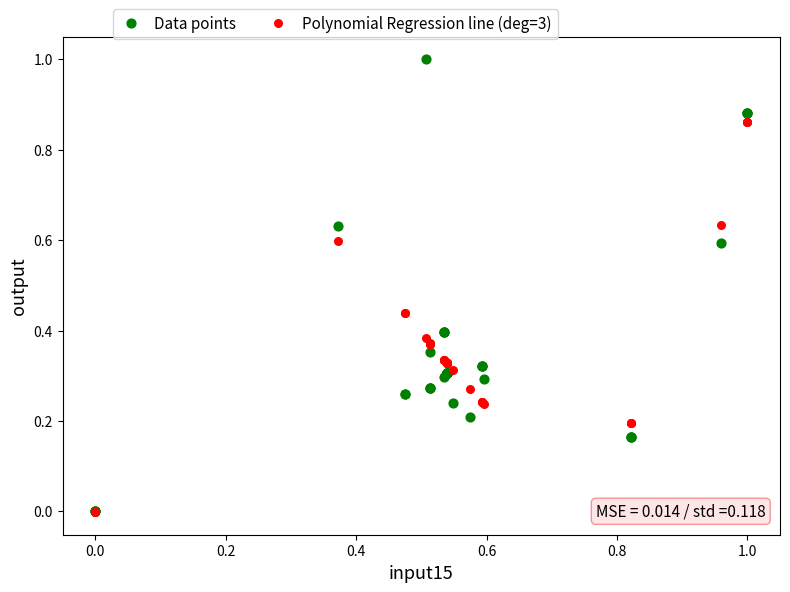

Which series contains the highest Y value?

Data points